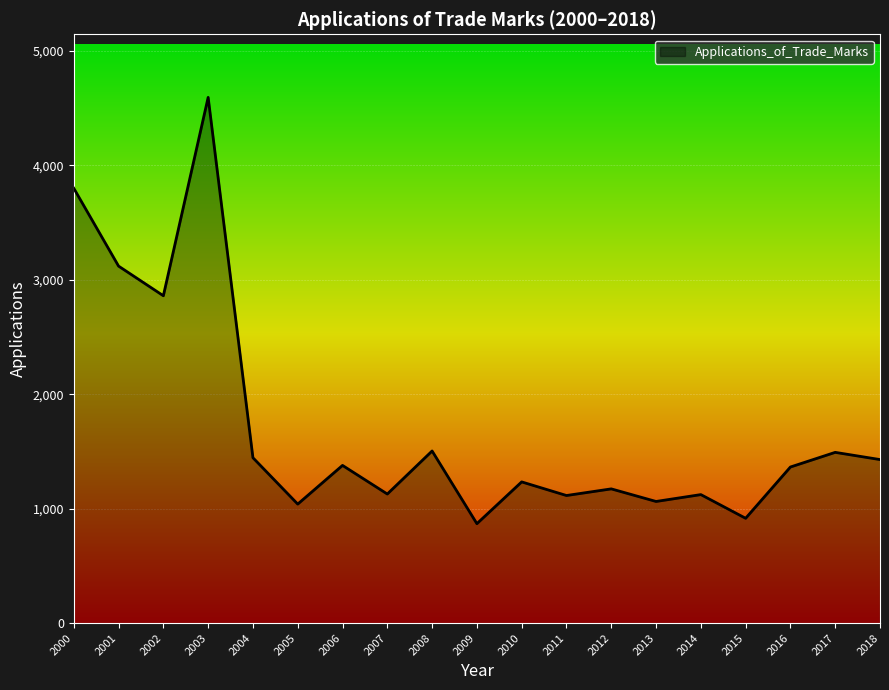

What is the maximum value shown in the chart?

4593